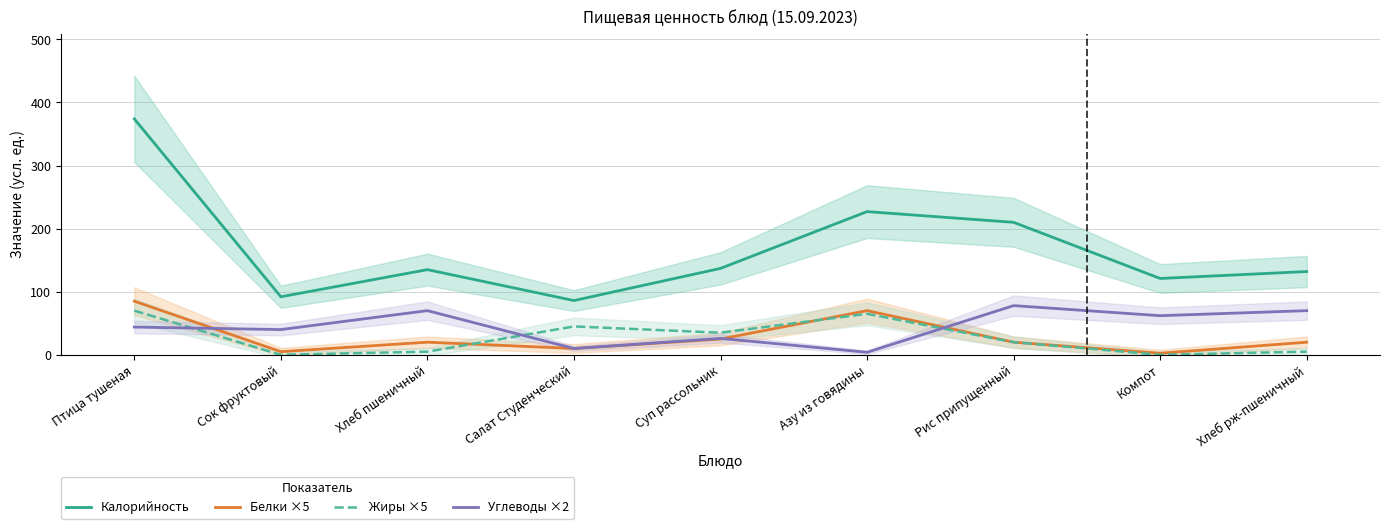

What is the label of the 3rd point from the right?

Рис припущенный